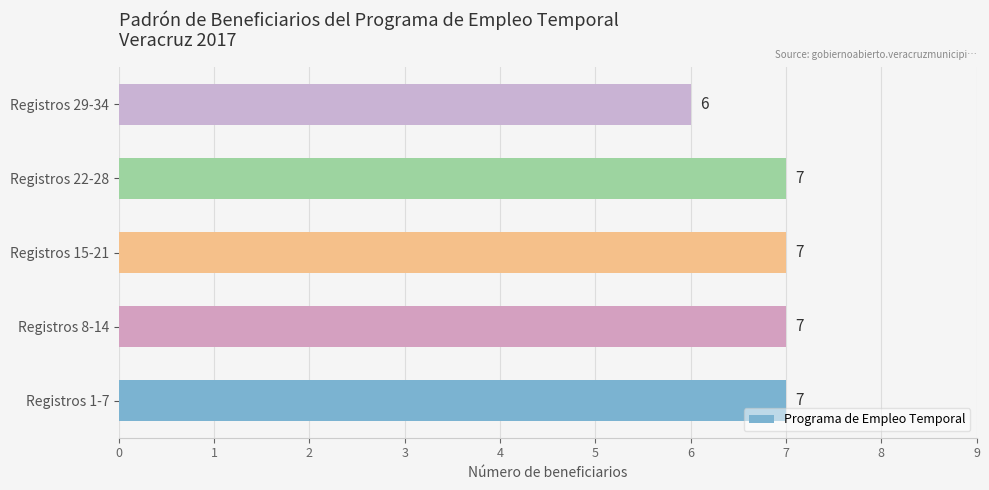

Are the bars grouped side by side (vs. stacked)?

No